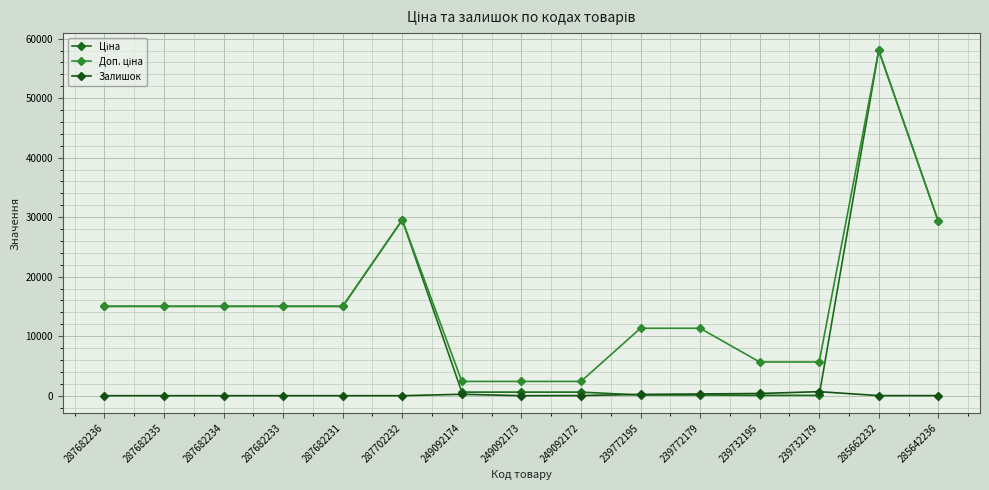

What is the maximum value for Доп. ціна?

58037.0